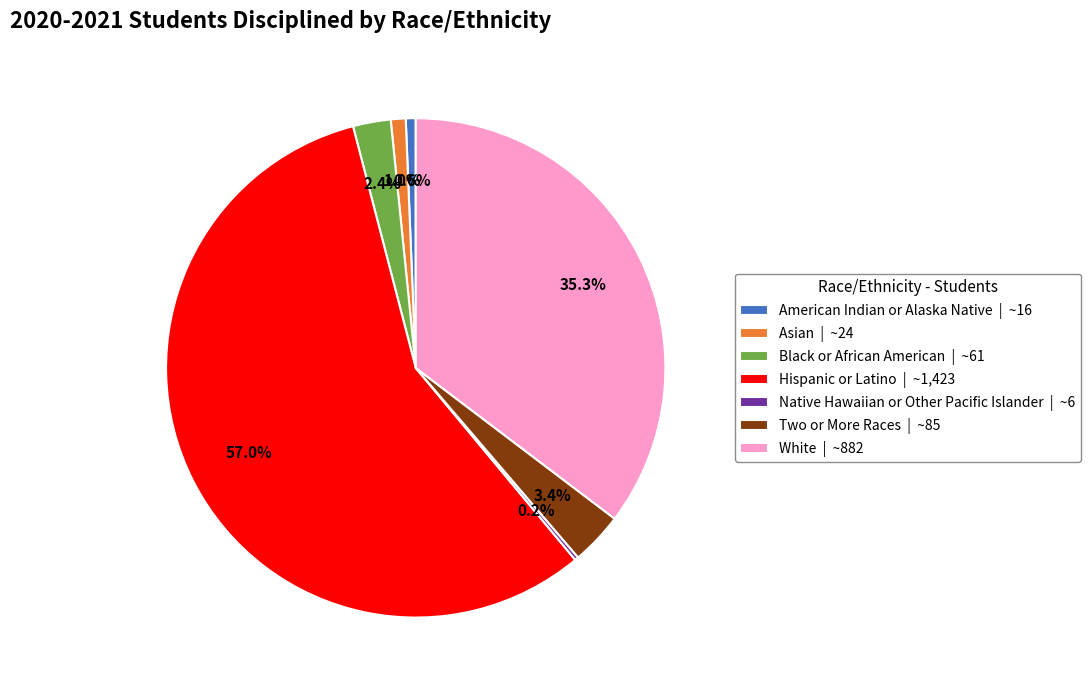

To the nearest percent, what is the difference between the largest and smallest slice percentages?

57%